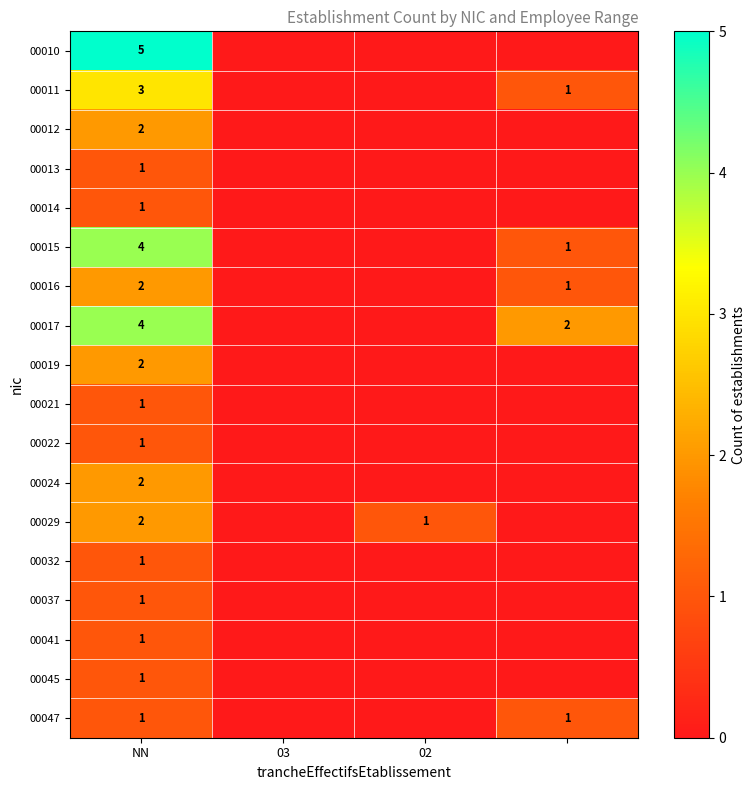

What is the total value across all series at NN?

35